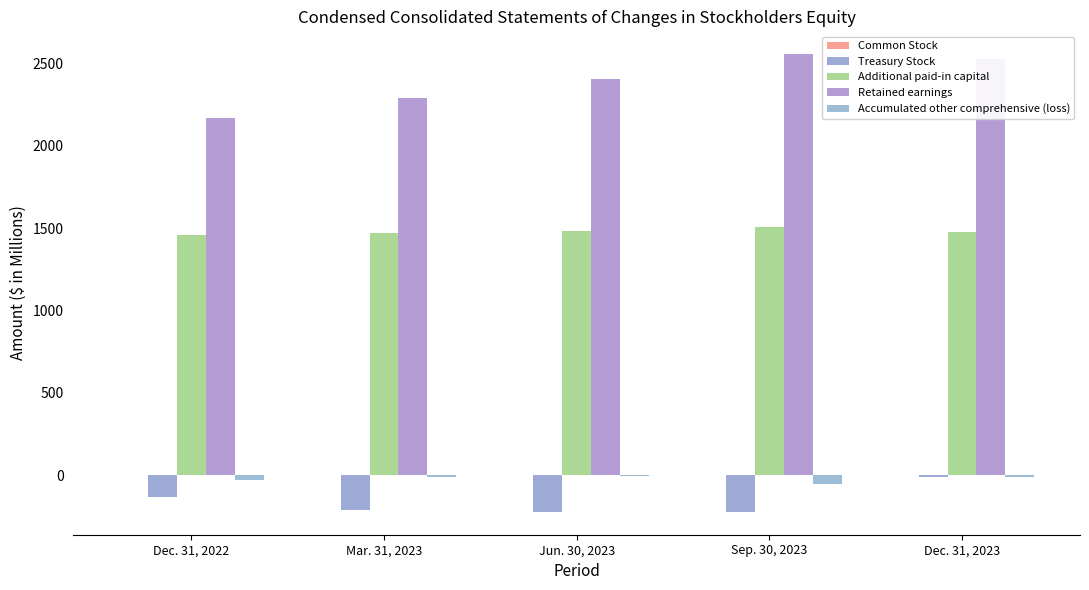

What is the difference between the Accumulated other comprehensive (loss) values at Jun. 30, 2023 and Dec. 31, 2022?

28.6